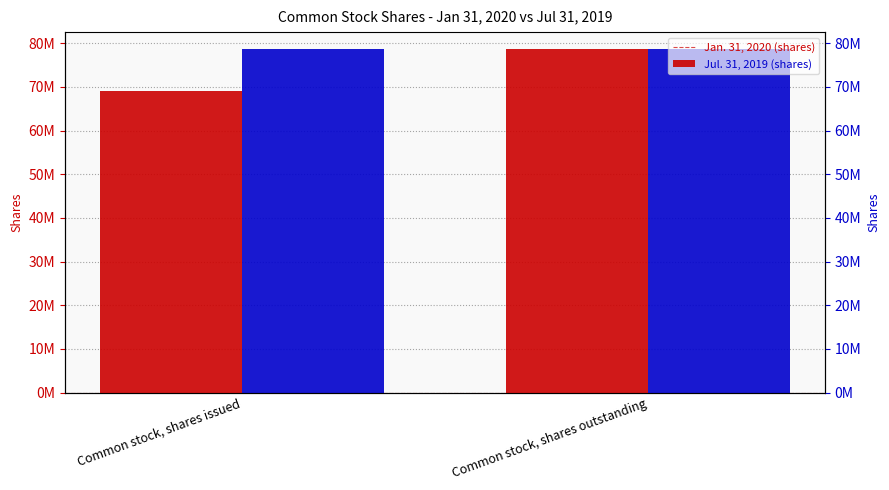

True or false: Jul. 31, 2019 has a value of 103917608 at Common stock, shares outstanding.

False